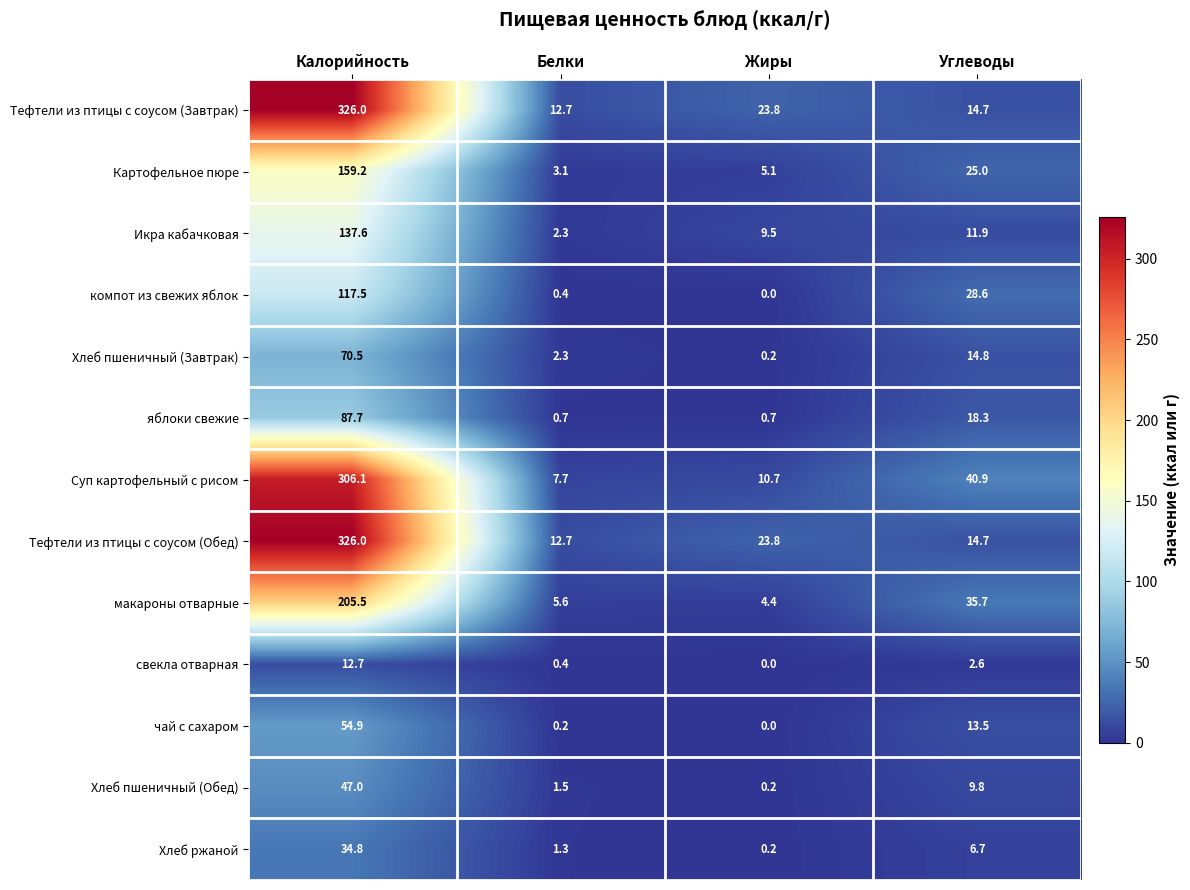

What is the sum of the Тефтели из птицы с соусом (Обед) values at Белки and Жиры?

36.5